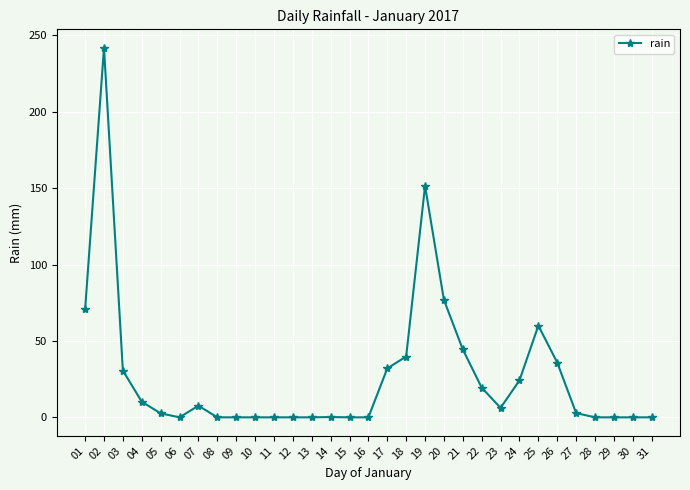

What is the change in value from 18 to 30?

-39.8